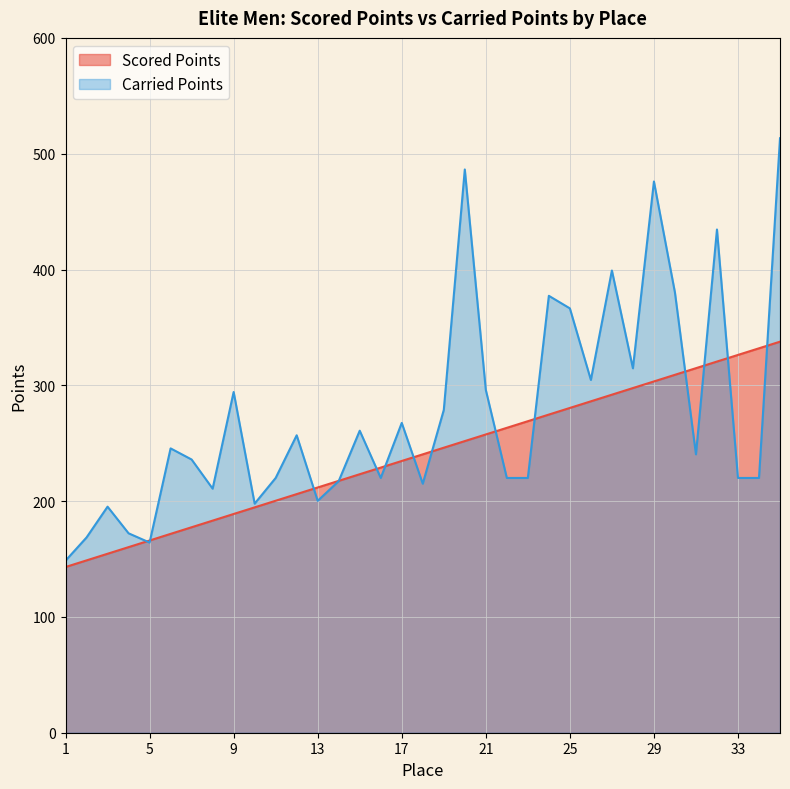

The Carried Points series shows 195.2 at 3. True or false?

True